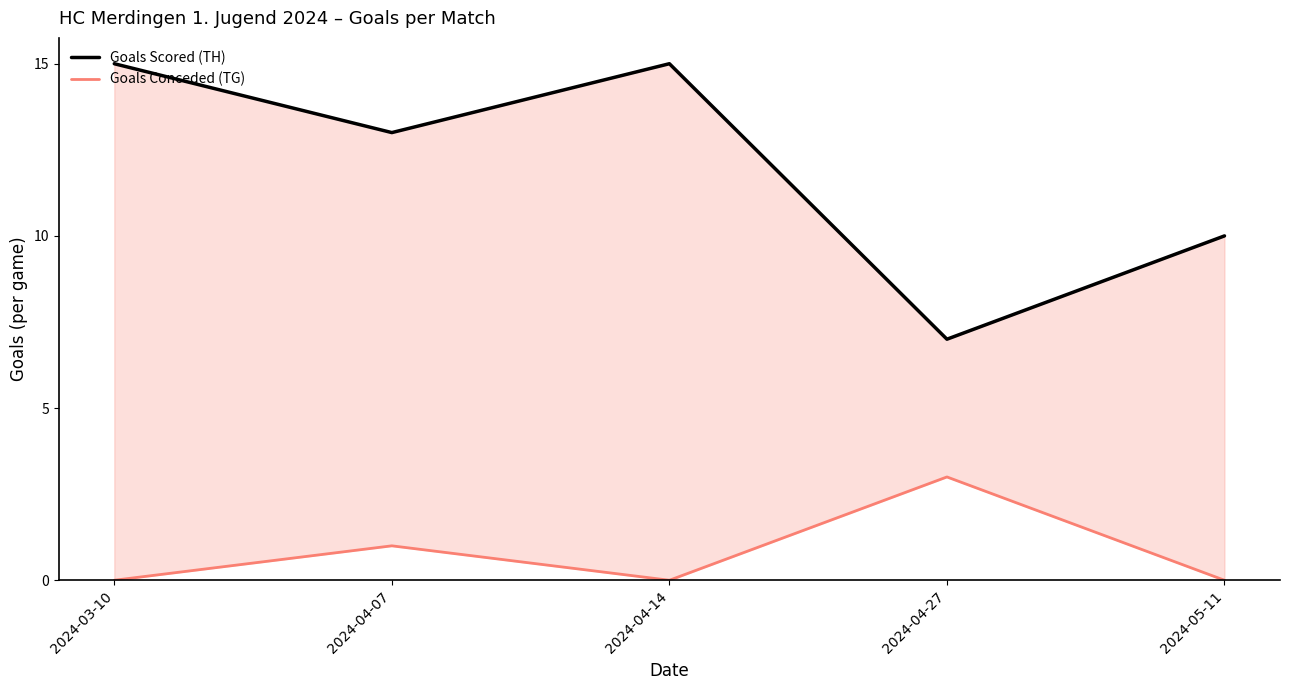

Which category has the lowest value across all series?

2024-03-10